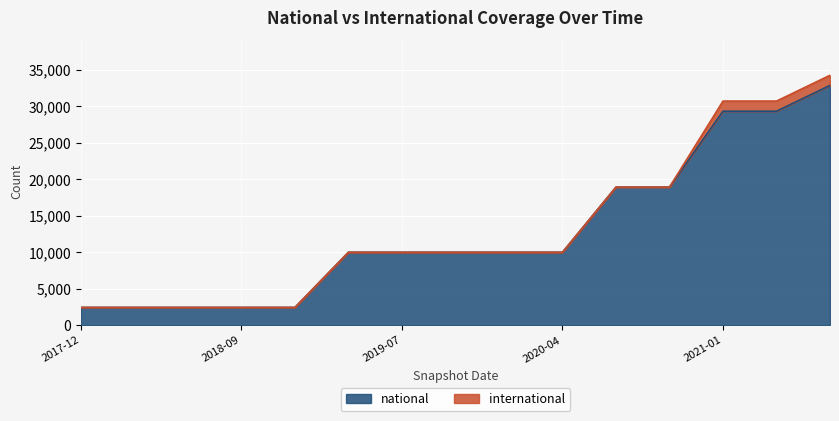

What is the label of the 8th point from the left?

2019-10-09